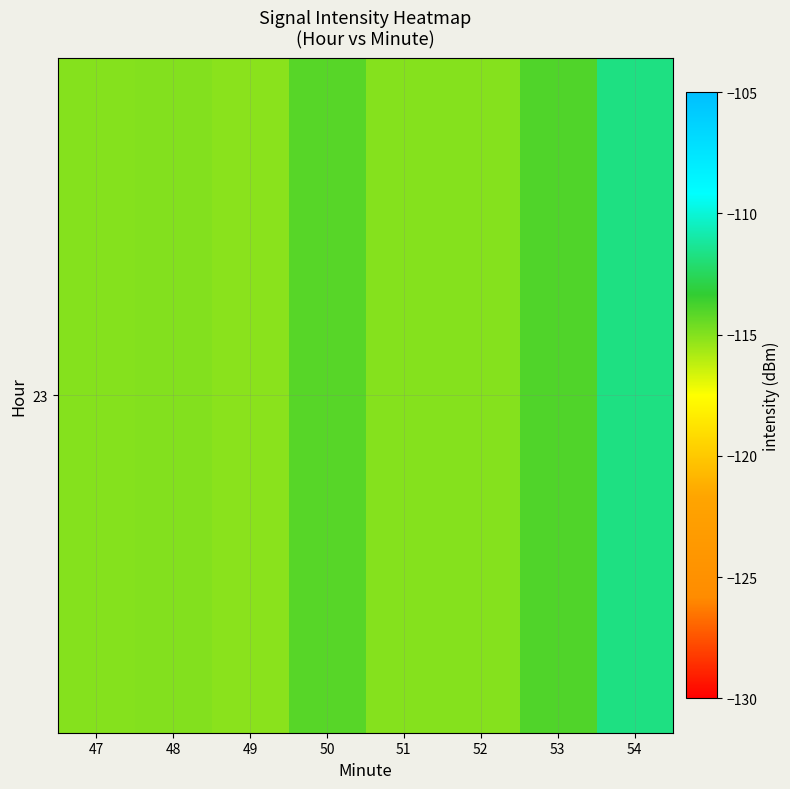

Count the number of data series in this chart.

1